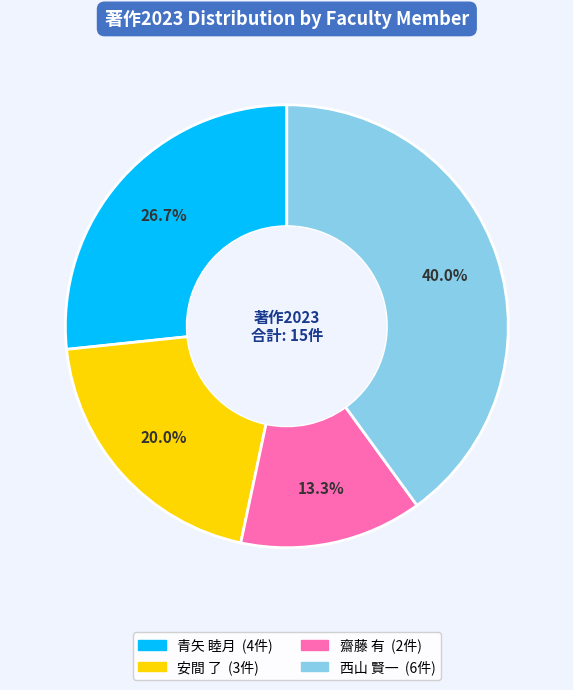

Is 西山 賢一 the majority of the pie?

No